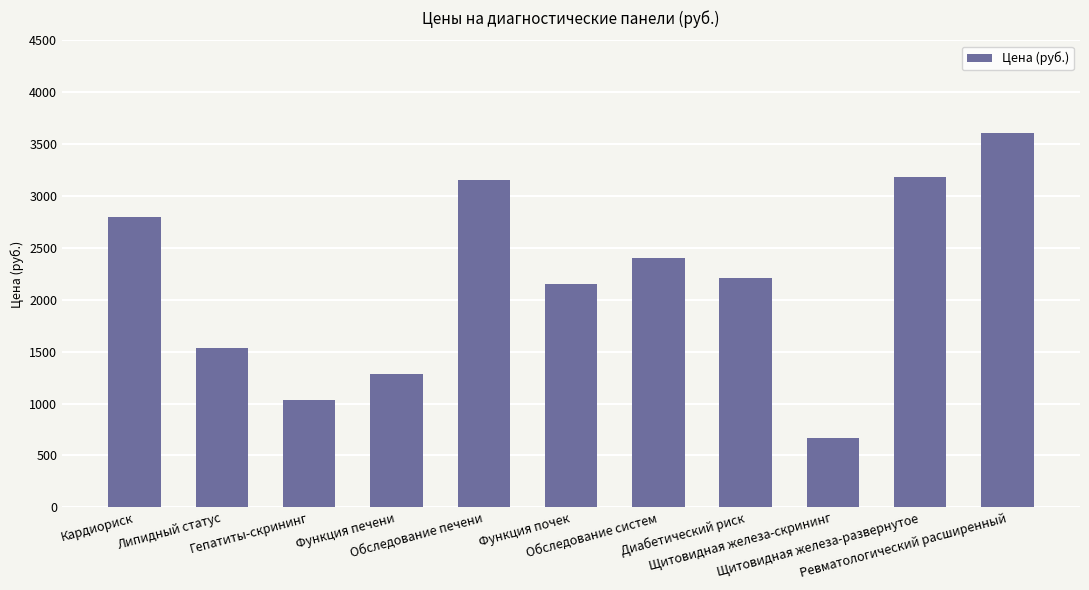

Where does the data first go above 2210?

Кардиориск